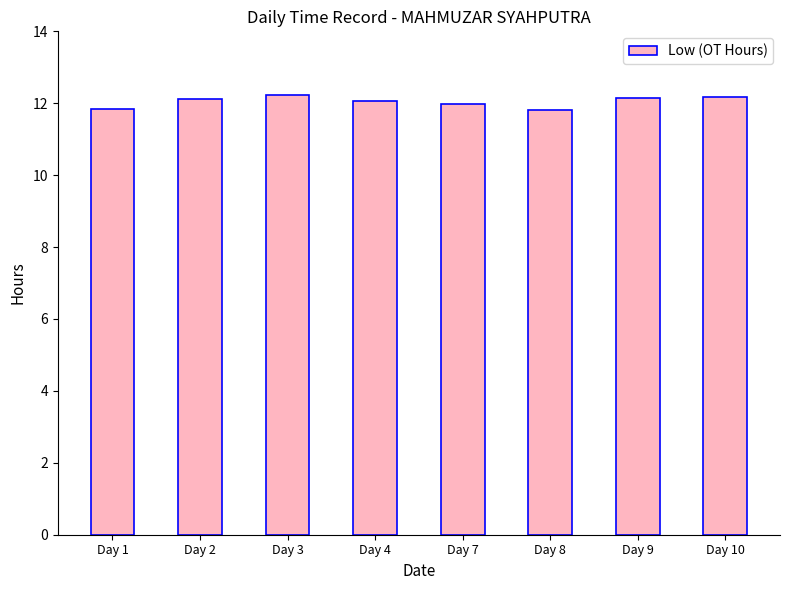

What is the average value?

12.0